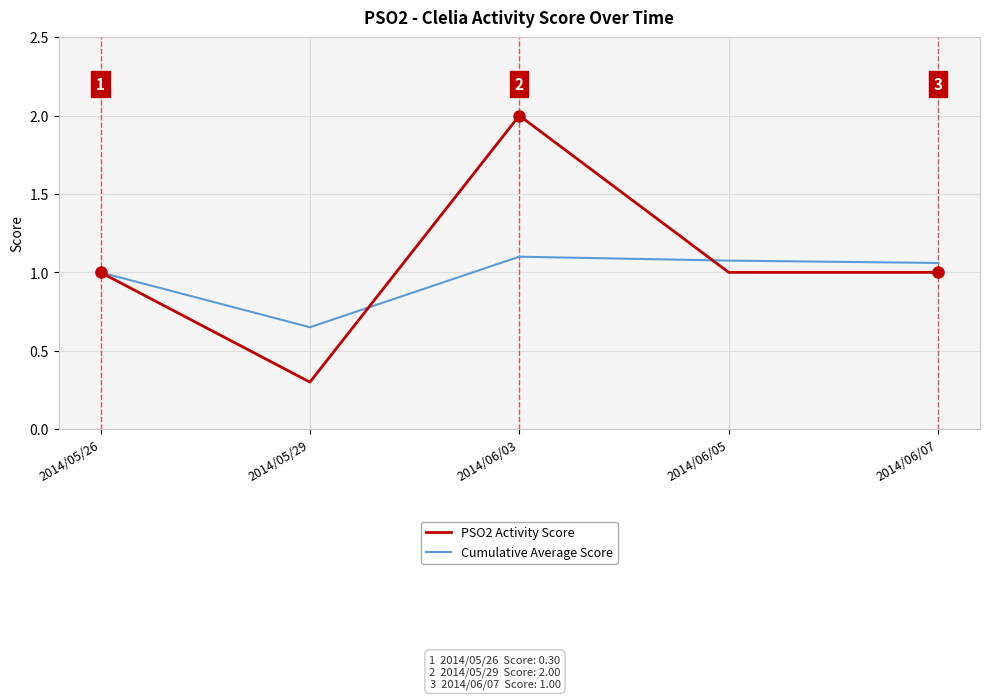

Rank the series by their maximum value, from lowest to highest.

Cumulative Average Score, PSO2 Activity Score